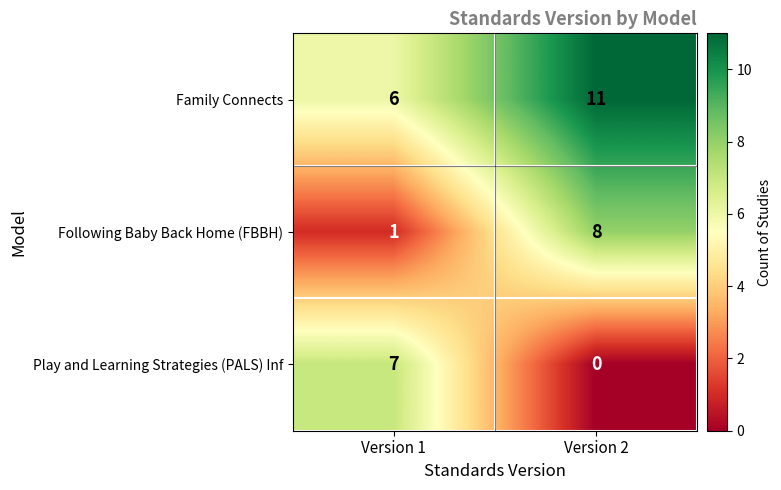

What is the spread (max minus min) of values at Version 2?

11